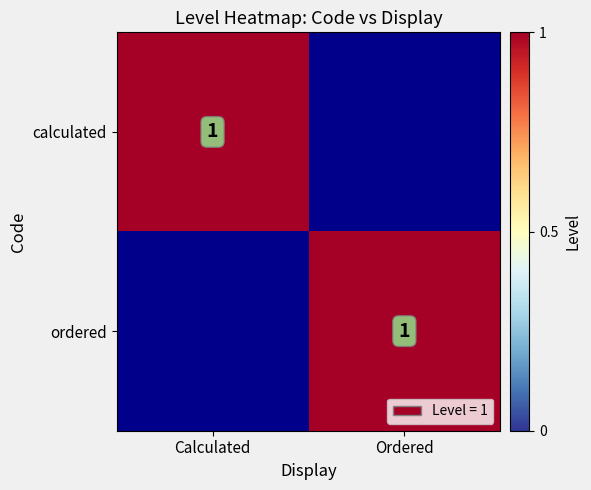

The ordered series shows 0 at Ordered. True or false?

False